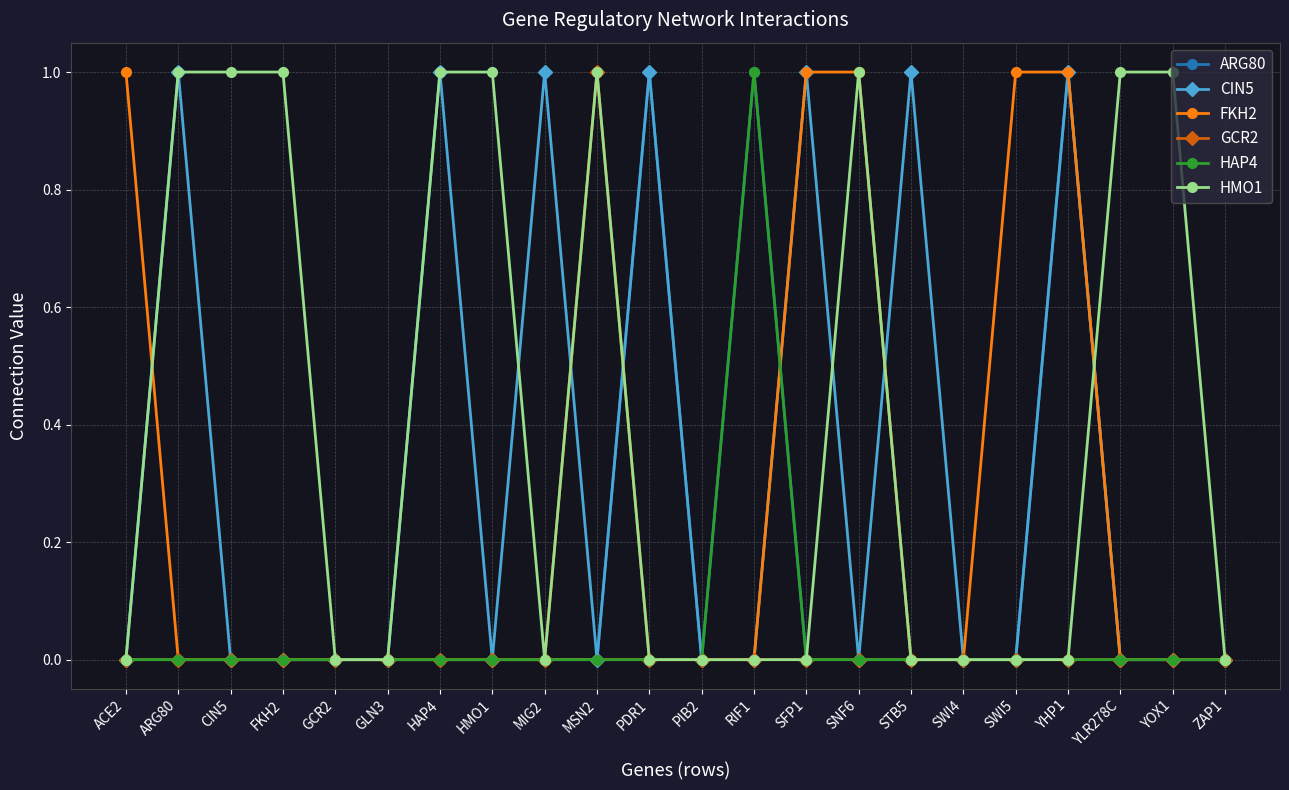

How many distinct data groups are displayed?

6